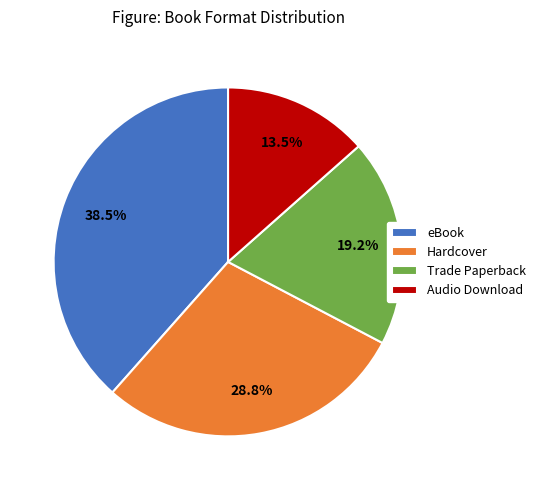

Rank the categories by value from highest to lowest.

eBook, Hardcover, Trade Paperback, Audio Download